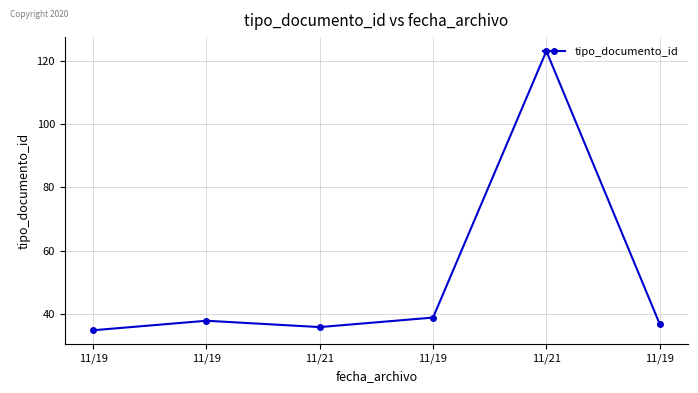

Reading left to right, extract all data points from this chart.

11/19=35	11/19=38	11/21=36	11/19=39	11/21=123	11/19=37